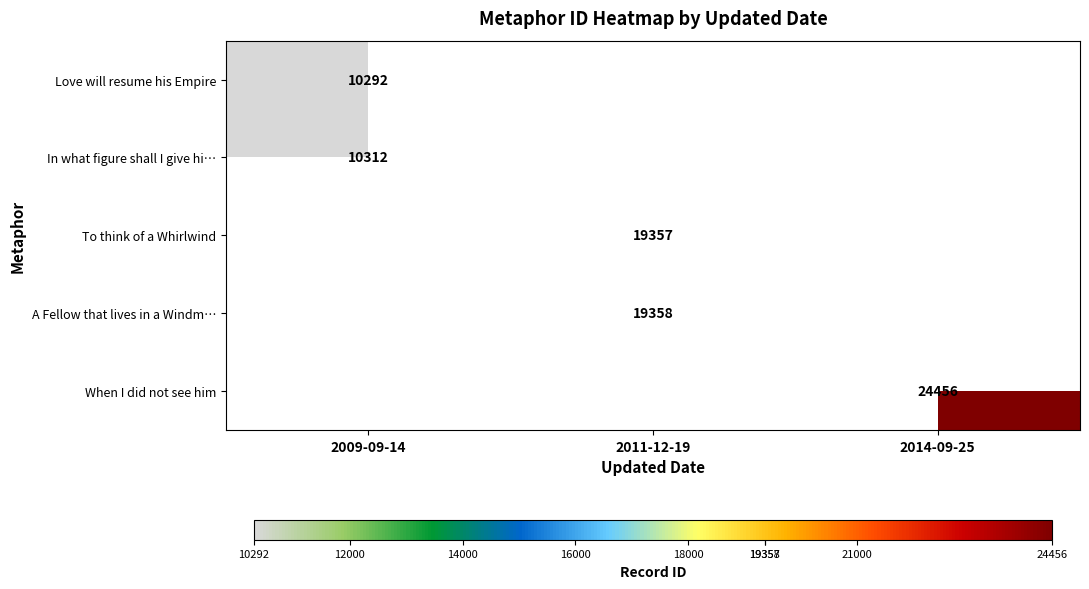

Is it true that Love will resume his Empire equals 5990 at 2009-09-14?

False